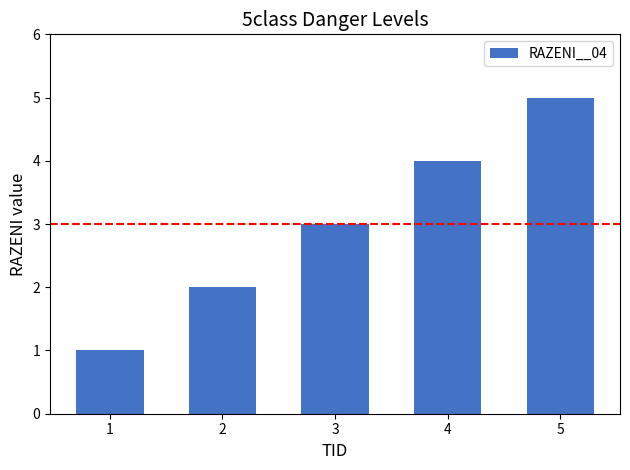

How many values are below 3?

2